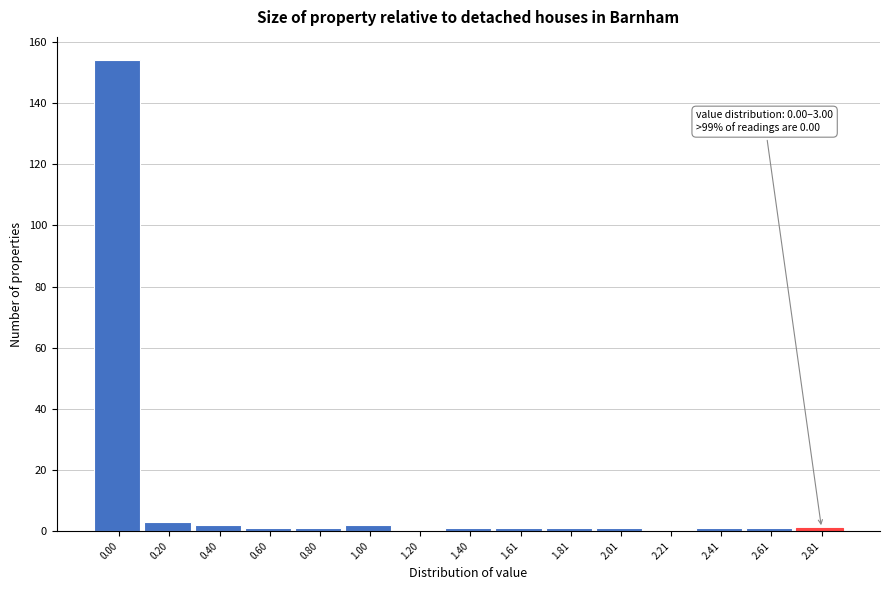

Reading right to left, list all the values displayed in this chart.

2.81=1	2.61=1	2.41=1	2.21=0	2.01=1	1.81=1	1.61=1	1.40=1	1.20=0	1.00=2	0.80=1	0.60=1	0.40=2	0.20=3	0.00=154